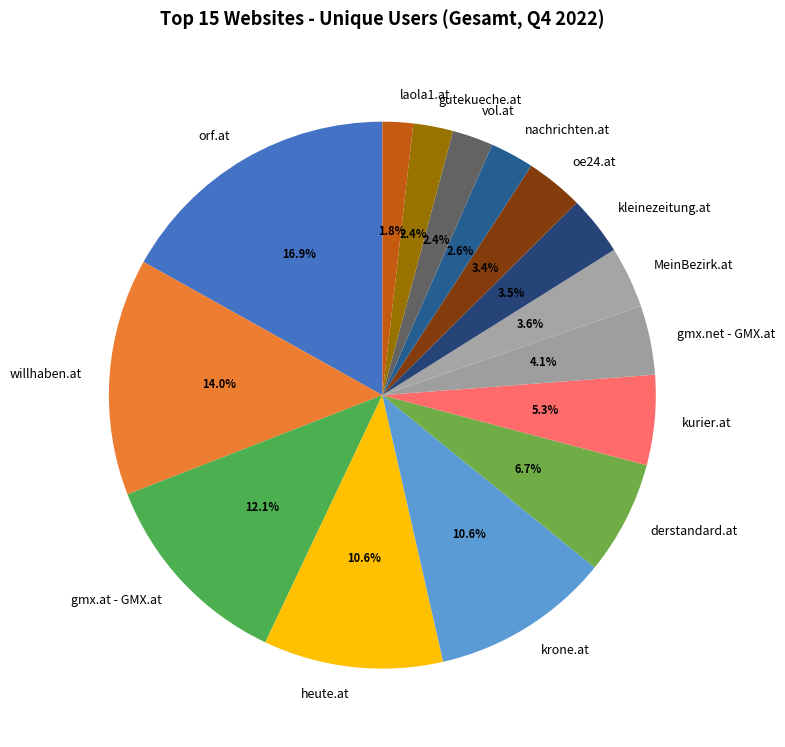

Is there a majority slice in this chart?

No